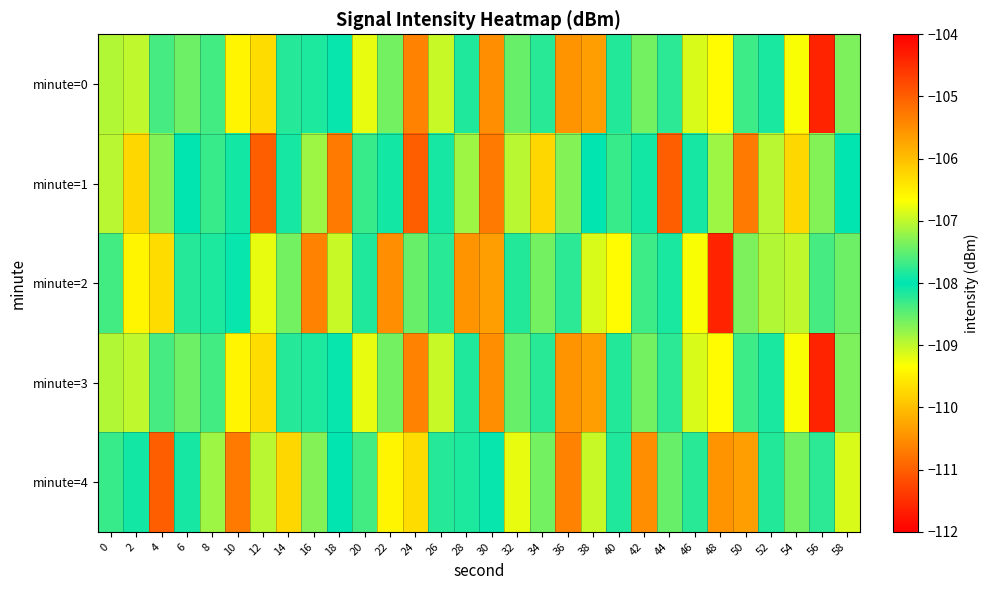

Reading right to left, list all the values displayed in this chart.

minute=0: 58=-108.7	56=-104.4	54=-109.3	52=-108.1	50=-108.3	48=-106.6	46=-106.9	44=-108.2	42=-107.4	40=-108.2	38=-110.3	36=-105.6	34=-107.8	32=-107.5	30=-110.5	28=-107.8	26=-109.0	24=-105.4	22=-108.6	20=-109.2	18=-108.0	16=-108.2	14=-108.2	12=-109.7	10=-109.4	8=-108.3	6=-108.6	4=-107.6	2=-109.0	0=-107.1
minute=1: 58=-108.0	56=-108.7	54=-106.3	52=-107.0	50=-105.3	48=-108.8	46=-108.1	44=-111.0	42=-107.9	40=-108.3	38=-108.0	36=-108.7	34=-106.3	32=-107.0	30=-105.3	28=-108.8	26=-108.1	24=-111.0	22=-107.9	20=-108.3	18=-105.3	16=-108.8	14=-108.1	12=-111.0	10=-107.9	8=-108.3	6=-108.0	4=-108.7	2=-106.3	0=-107.0
minute=2: 58=-108.6	56=-107.6	54=-109.0	52=-107.1	50=-108.7	48=-104.4	46=-109.3	44=-108.1	42=-108.3	40=-106.6	38=-106.9	36=-108.2	34=-107.4	32=-108.2	30=-110.3	28=-105.6	26=-107.8	24=-107.5	22=-110.5	20=-107.8	18=-109.0	16=-105.4	14=-108.6	12=-109.2	10=-108.0	8=-108.2	6=-108.2	4=-109.7	2=-109.4	0=-108.3
minute=3: 58=-108.7	56=-104.4	54=-109.3	52=-108.1	50=-108.3	48=-106.6	46=-106.9	44=-108.2	42=-107.4	40=-108.2	38=-110.3	36=-105.6	34=-107.8	32=-107.5	30=-110.5	28=-107.8	26=-109.0	24=-105.4	22=-108.6	20=-109.2	18=-108.0	16=-108.2	14=-108.2	12=-109.7	10=-109.4	8=-108.3	6=-108.6	4=-107.6	2=-109.0	0=-107.1
minute=4: 58=-106.9	56=-108.2	54=-107.4	52=-108.2	50=-110.3	48=-105.6	46=-107.8	44=-107.5	42=-110.5	40=-107.8	38=-109.0	36=-105.4	34=-108.6	32=-109.2	30=-108.0	28=-108.2	26=-108.2	24=-109.7	22=-109.4	20=-108.3	18=-108.0	16=-108.7	14=-106.3	12=-107.0	10=-105.3	8=-108.8	6=-108.1	4=-111.0	2=-107.9	0=-108.3